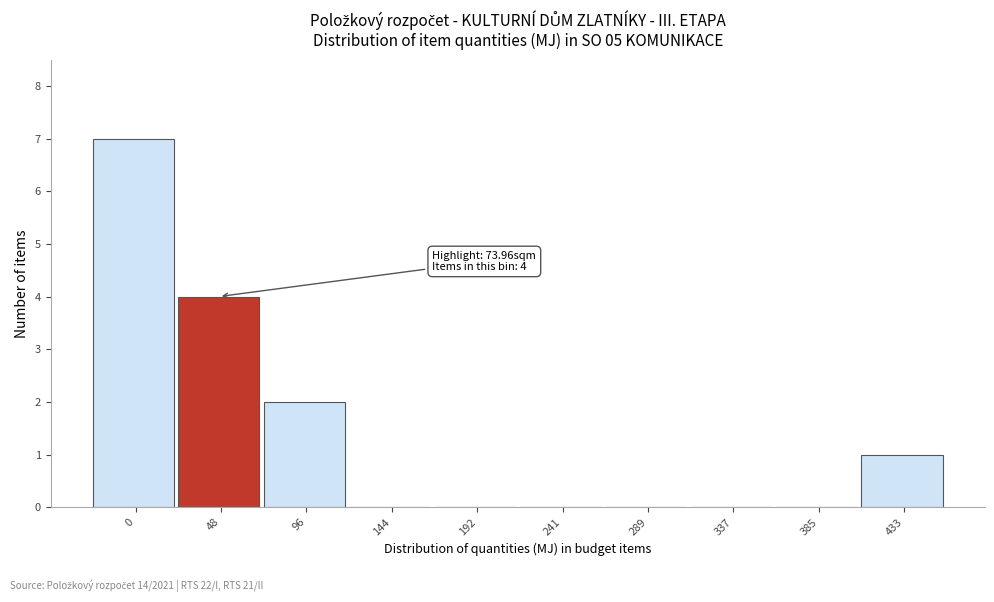

Reading left to right, list all the values displayed in this chart.

0=7	48=4	96=2	144=0	192=0	241=0	289=0	337=0	385=0	433=1